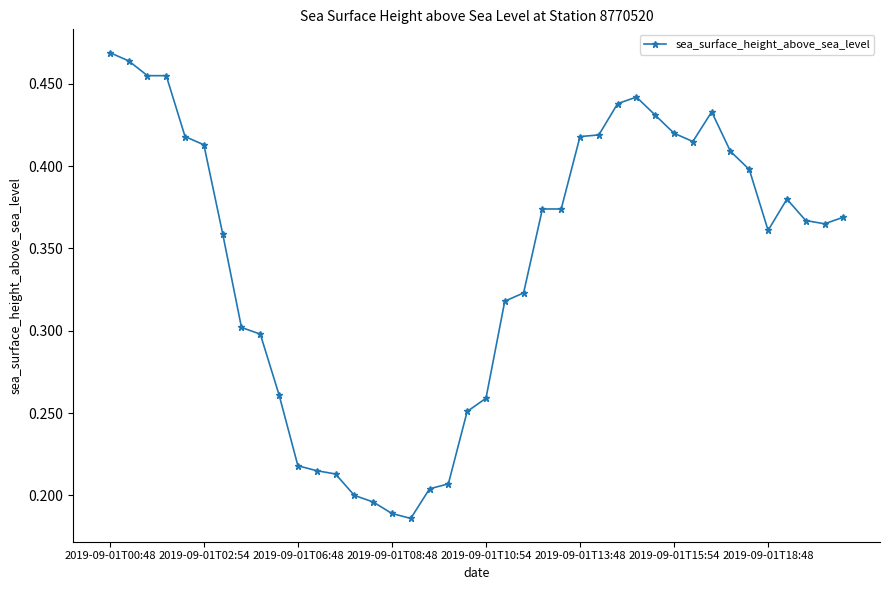

True or false: the data has more than 0 interior local peaks.

True